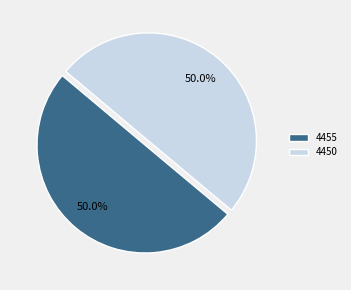

The 4450 slice represents 50% of the pie. True or false?

True